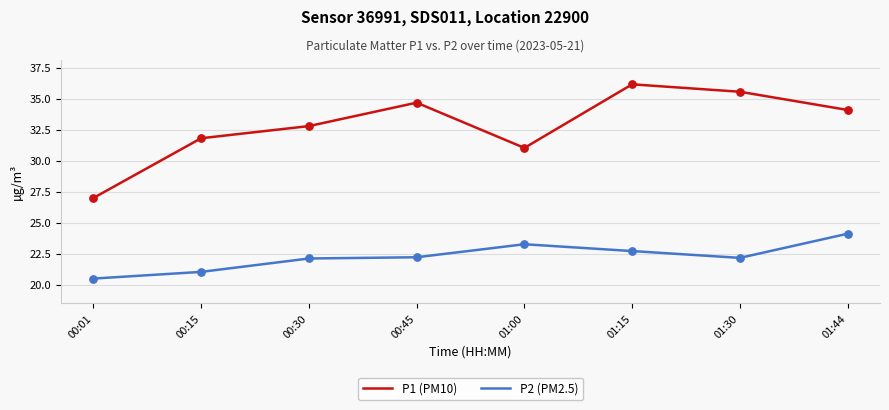

Which series has the largest total across all categories?

P1 (PM10)